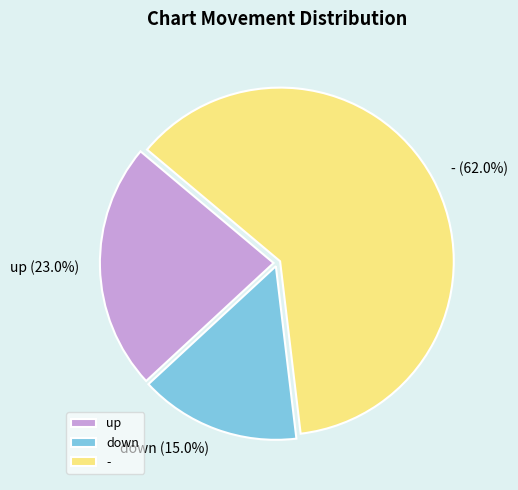

Which slice is the smallest?

down